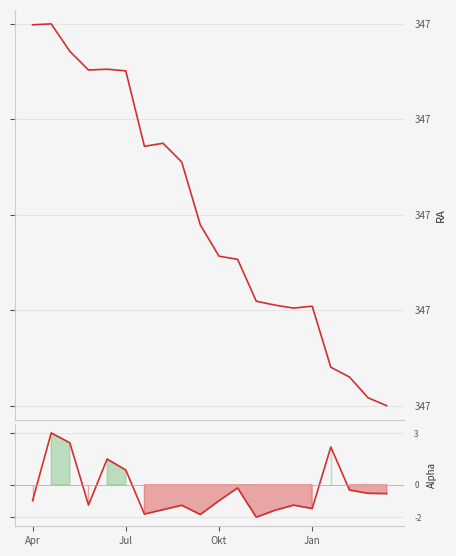

In RA, how many points are higher than both neighbors (excluding endpoints)?

4